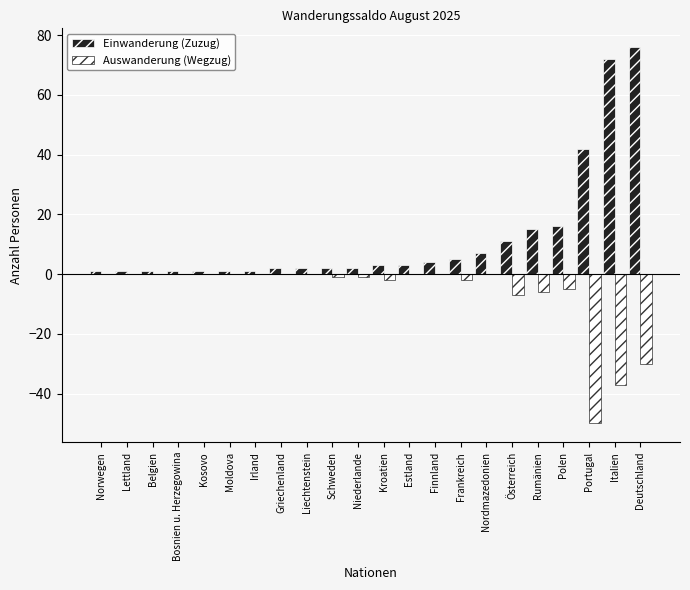

Count the number of categories in the chart.

22